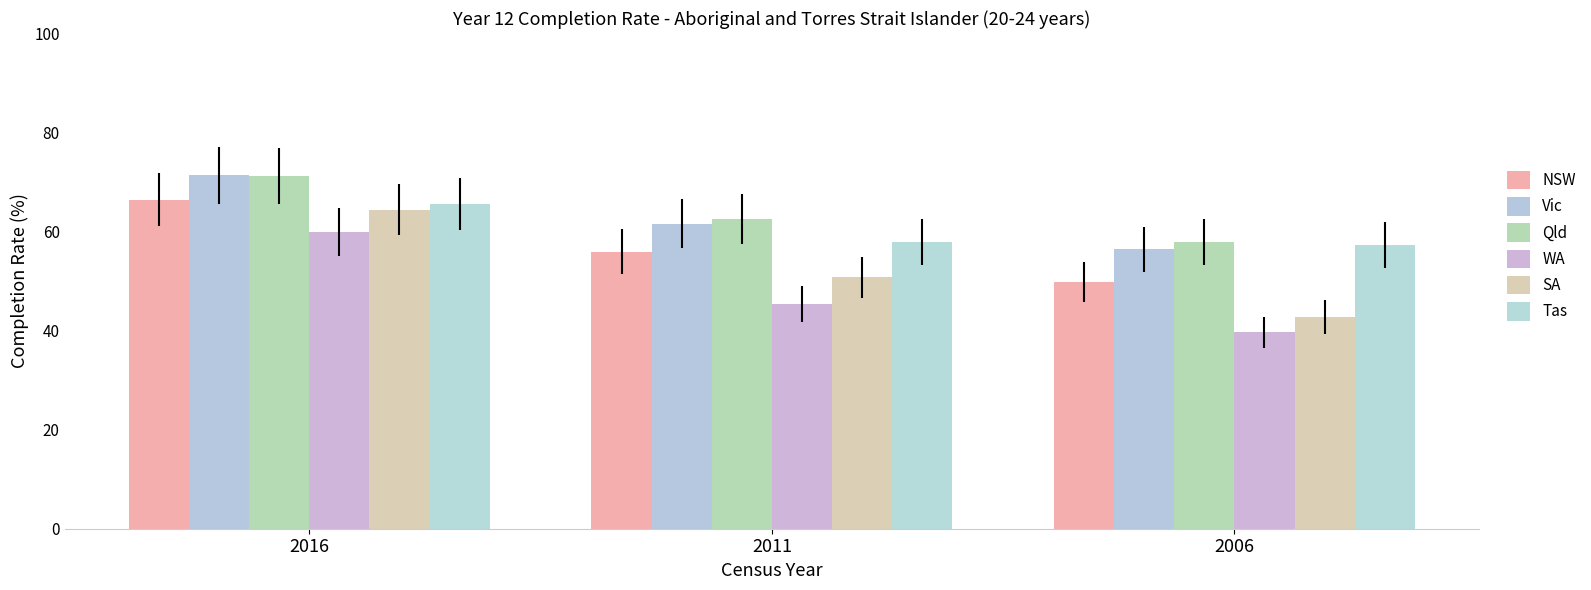

Reading right to left, list all the values displayed in this chart.

NSW: 2006=49.8	2011=55.9	2016=66.4
Vic: 2006=56.4	2011=61.5	2016=71.3
Qld: 2006=57.9	2011=62.5	2016=71.2
WA: 2006=39.6	2011=45.3	2016=59.9
SA: 2006=42.7	2011=50.7	2016=64.3
Tas: 2006=57.2	2011=57.9	2016=65.6